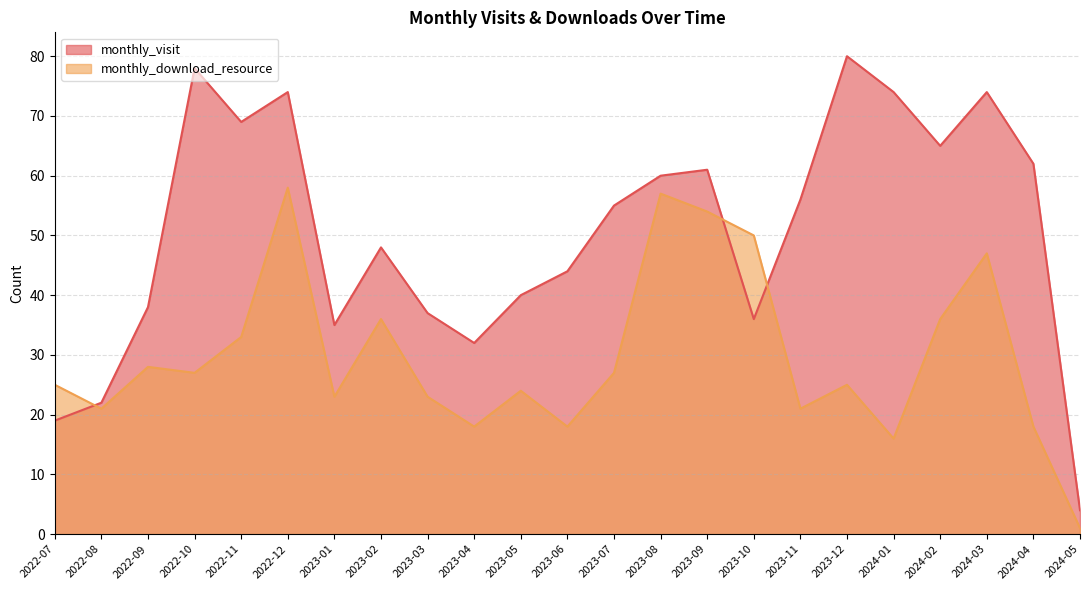

How many intersections are there between monthly_download_resource and monthly_visit?

3